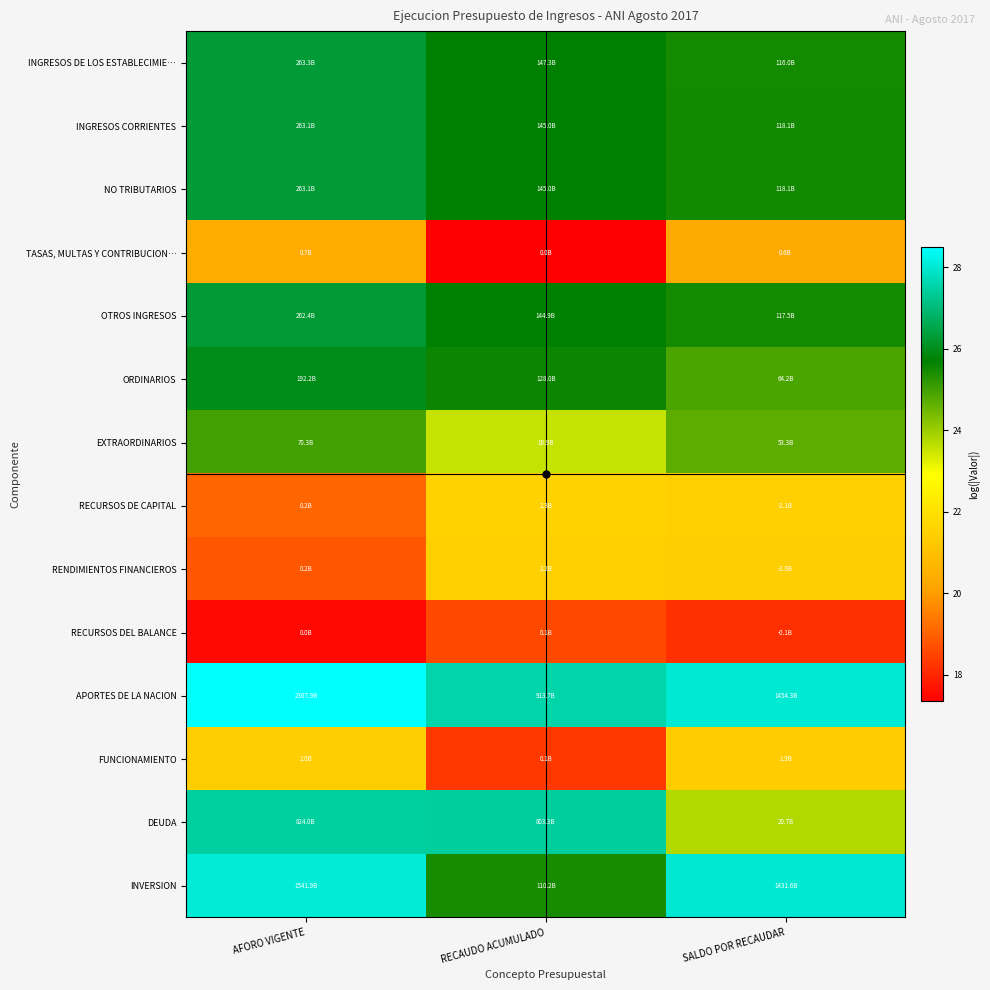

What is the smallest value displayed?

17.4